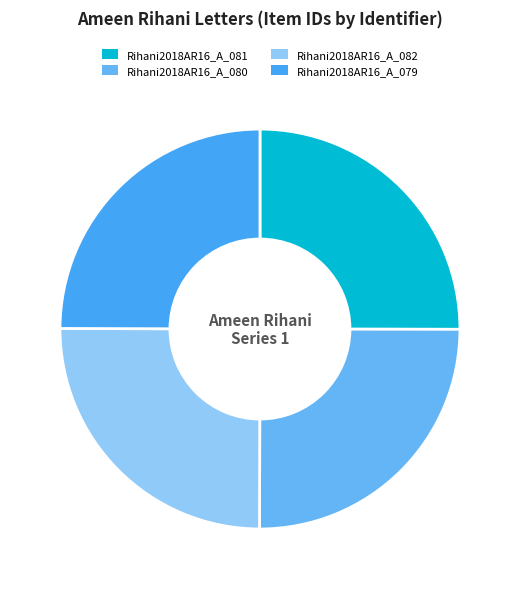

True or false: Rihani2018AR16_A_080 accounts for 34% of the total.

False